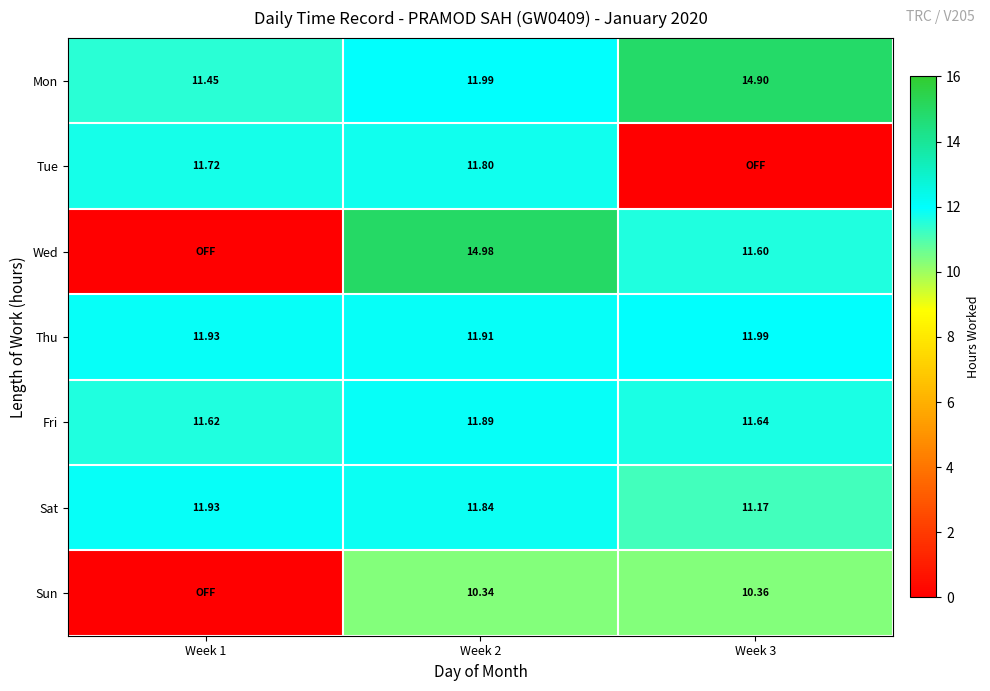

Is the value of Sun at Week 2 greater than the value of Thu at Week 3?

No